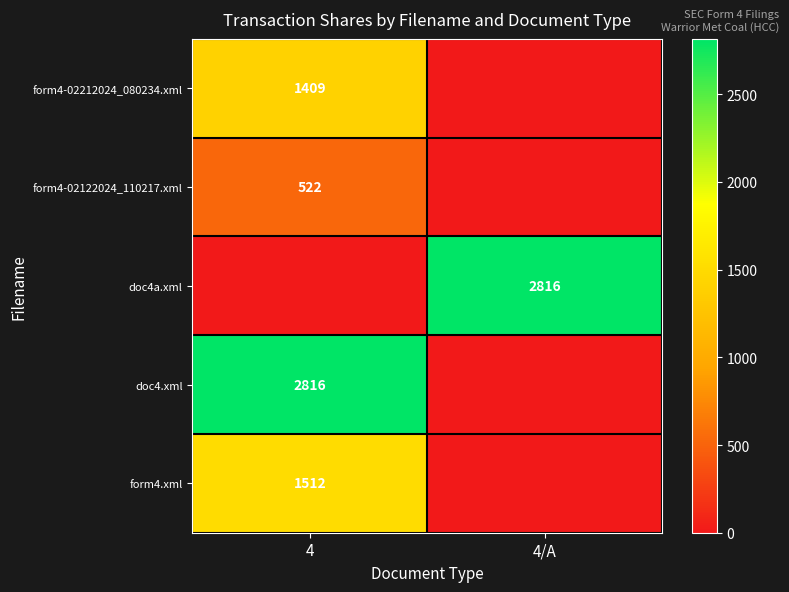

The form4-02212024_080234.xml series shows 651 at 4. True or false?

False